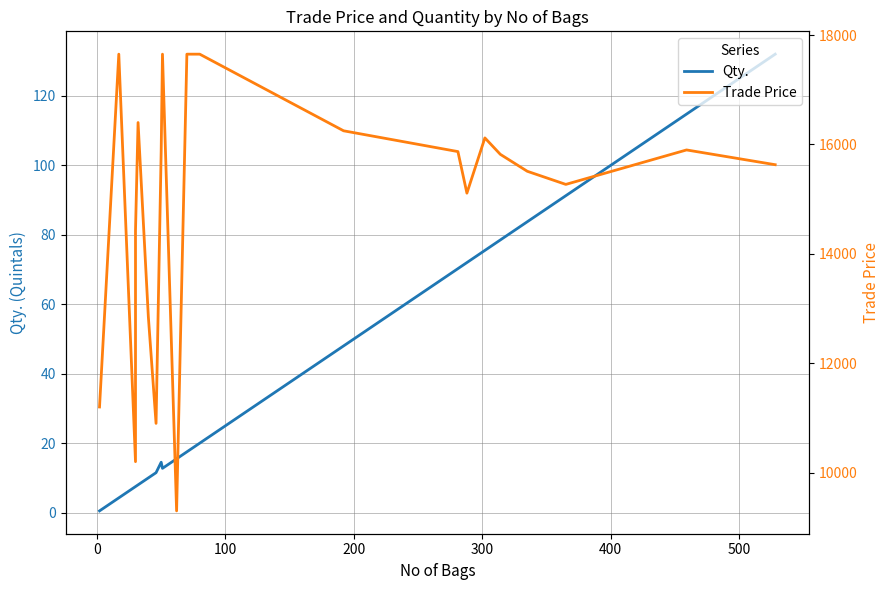

How many interior local valleys does the Trade Price series have?

5